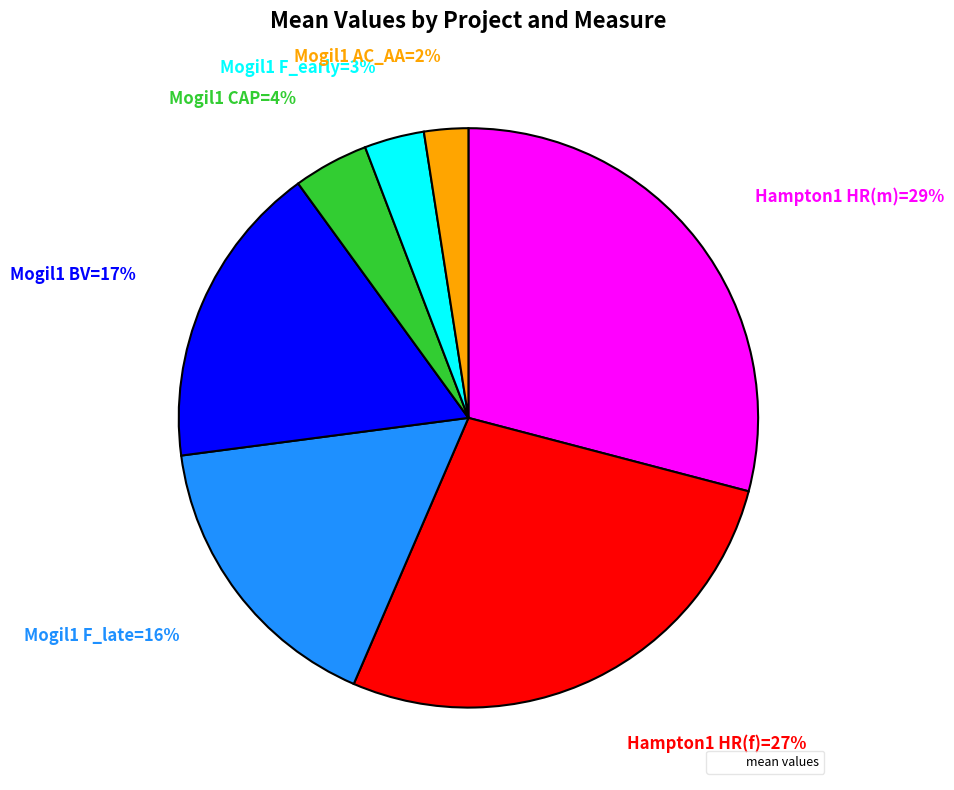

Is there a majority slice in this chart?

No